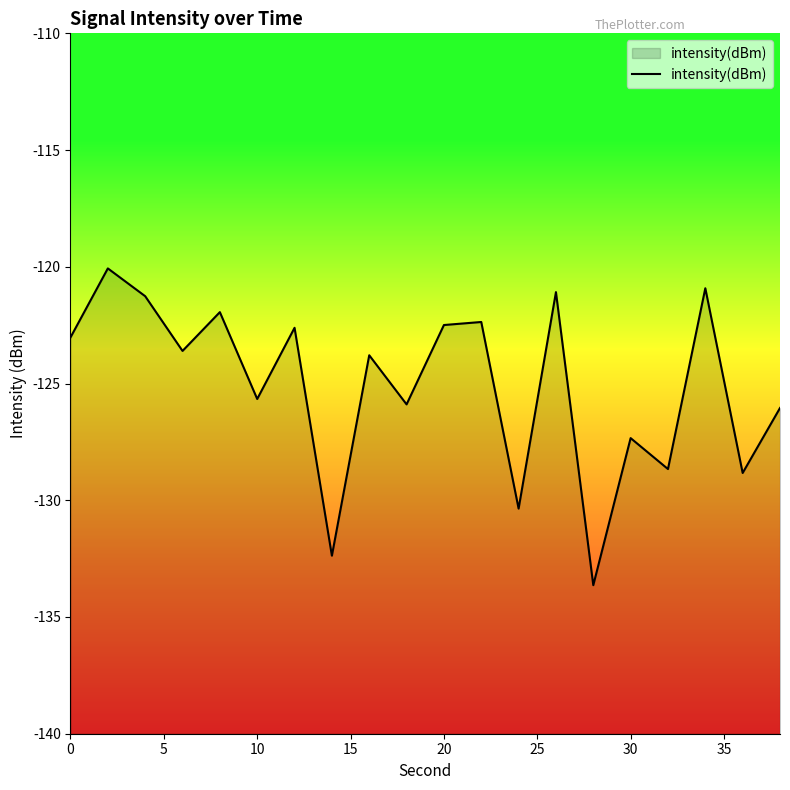

What is the smallest value displayed?

-133.6